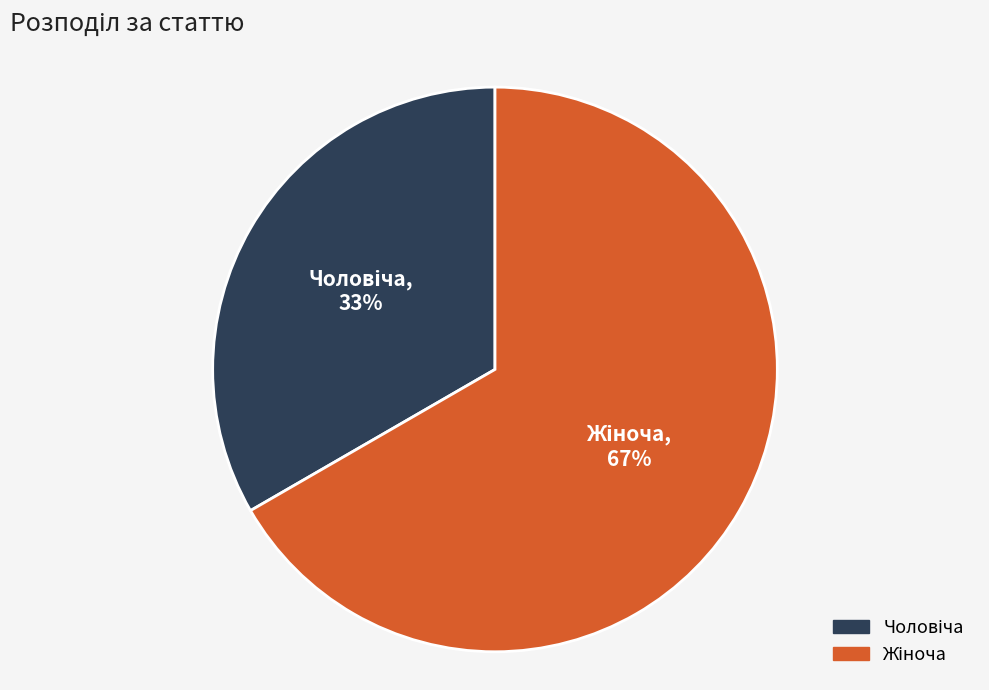

To the nearest percent, what is the average slice percentage?

50%